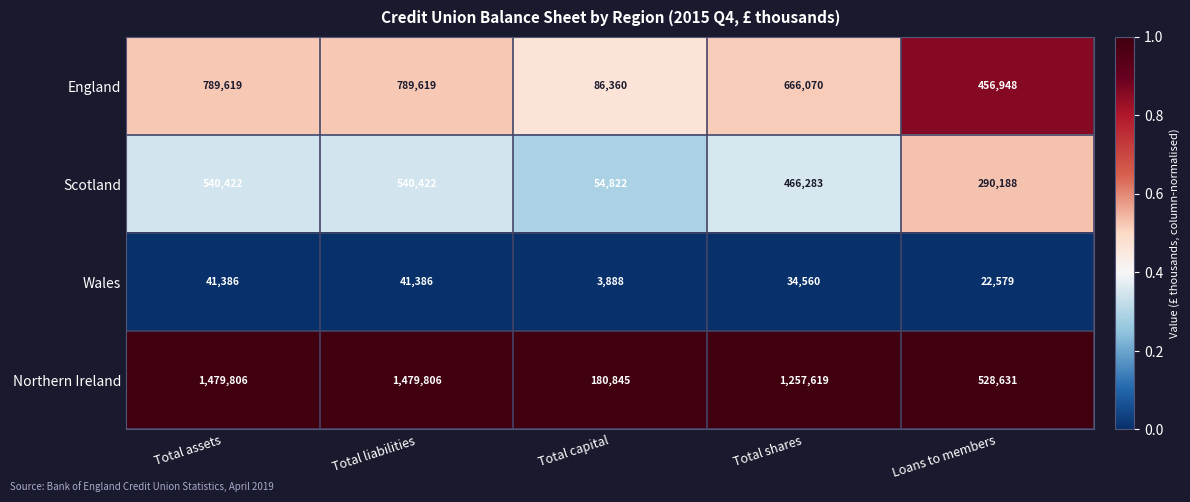

List the series in order of their peak value, lowest first.

Wales, Scotland, England, Northern Ireland